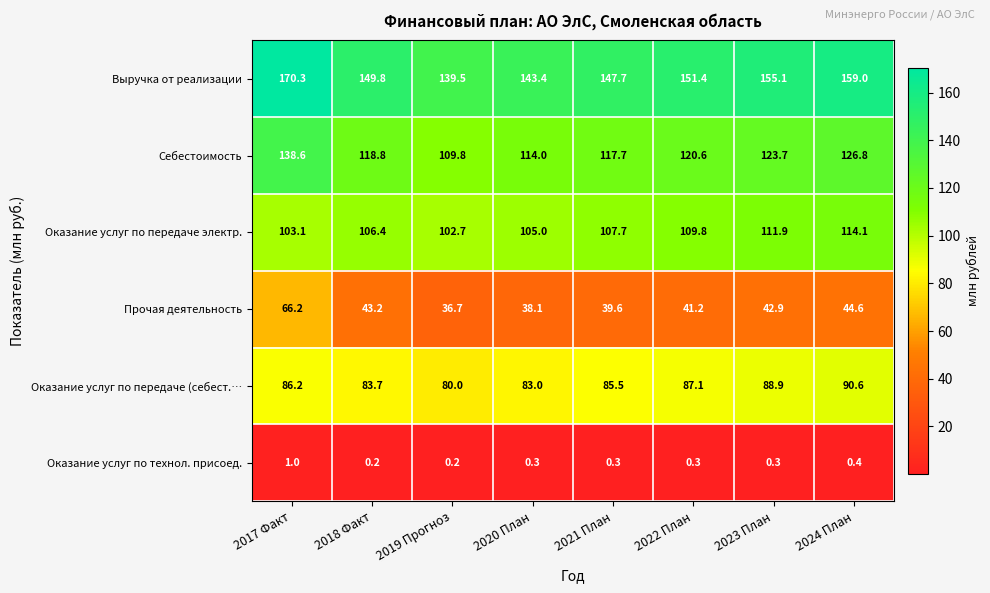

Between 2019 Прогноз and 2023 План, which series saw the biggest shift?

Выручка от реализации